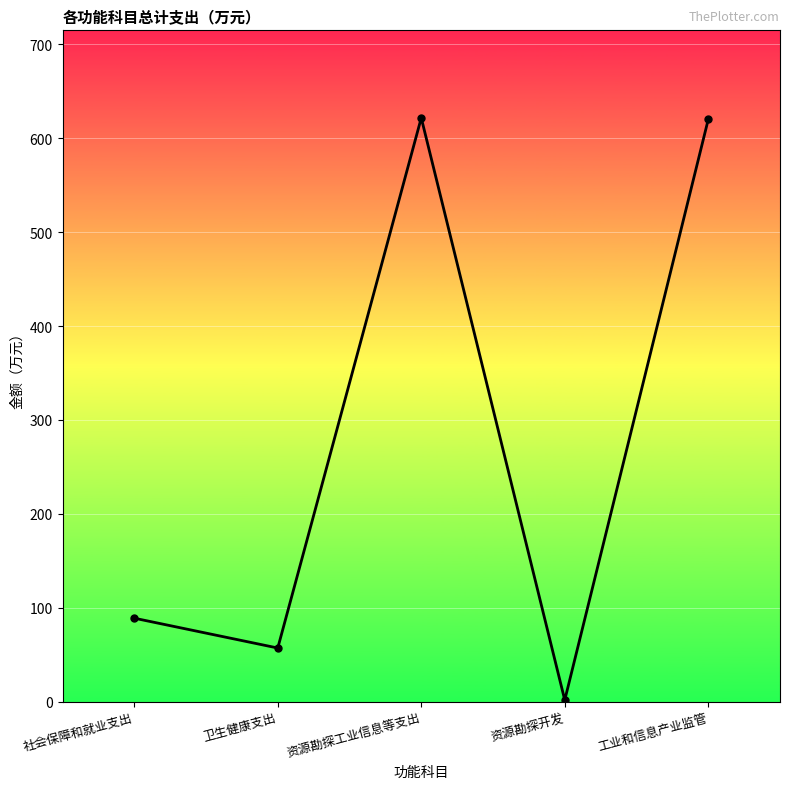

Which label corresponds to the smallest value in the chart?

资源勘探开发